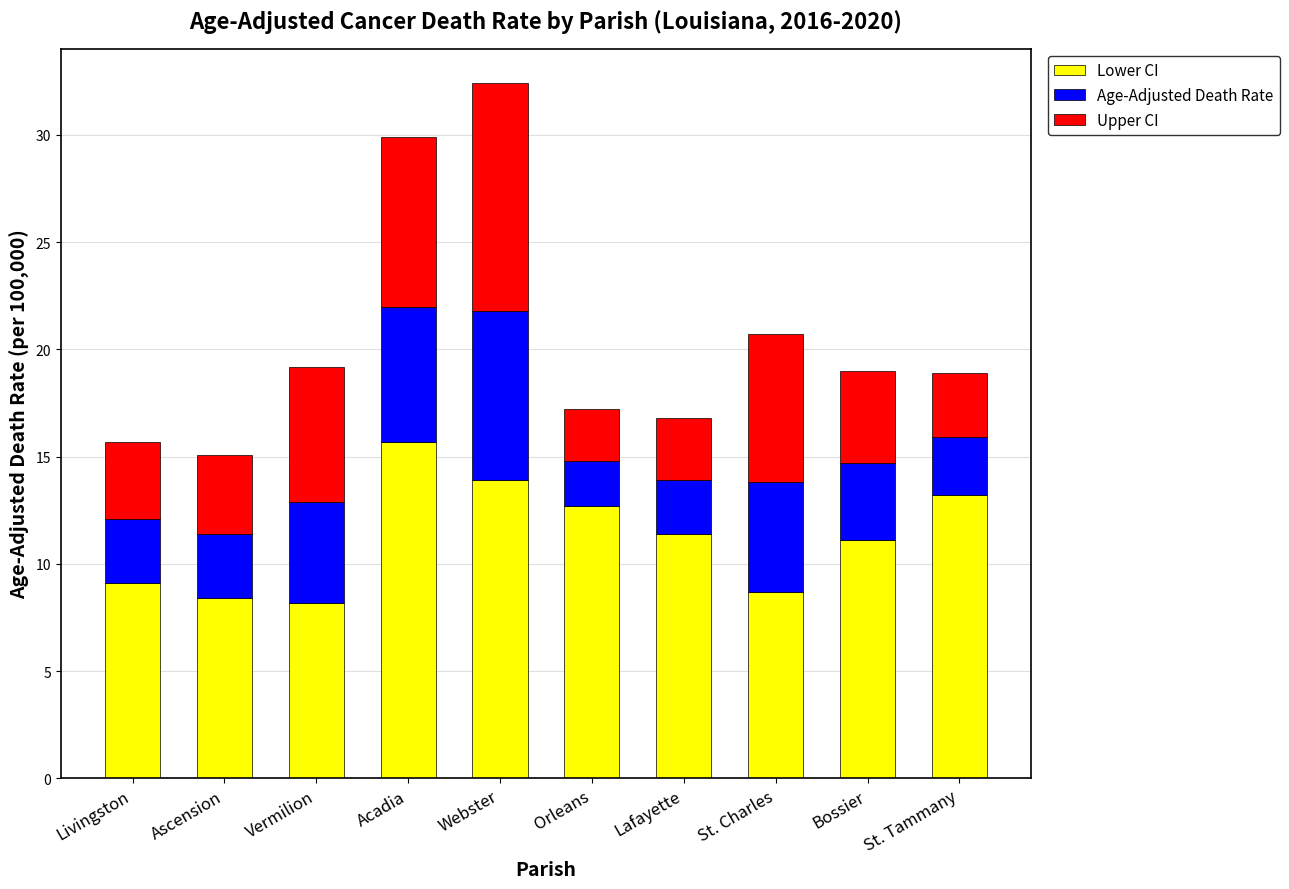

What is the difference between the Lower CI values at Vermilion and Bossier?

2.9